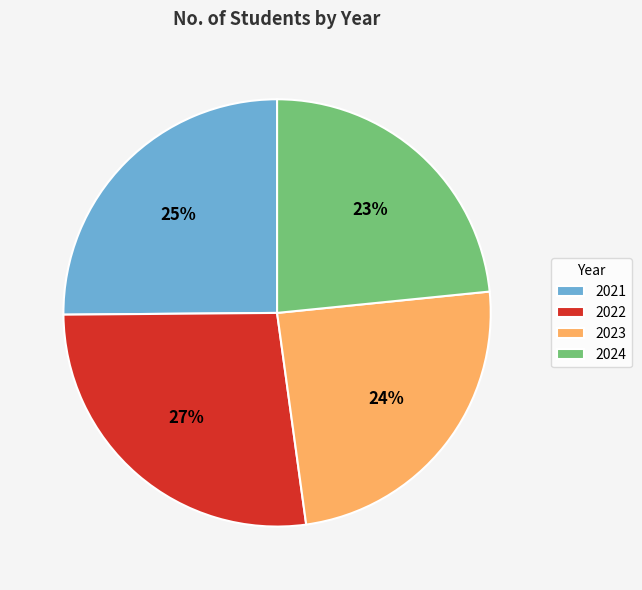

To the nearest percent, what is the difference between the 2024 and 2022 slice percentages?

4%